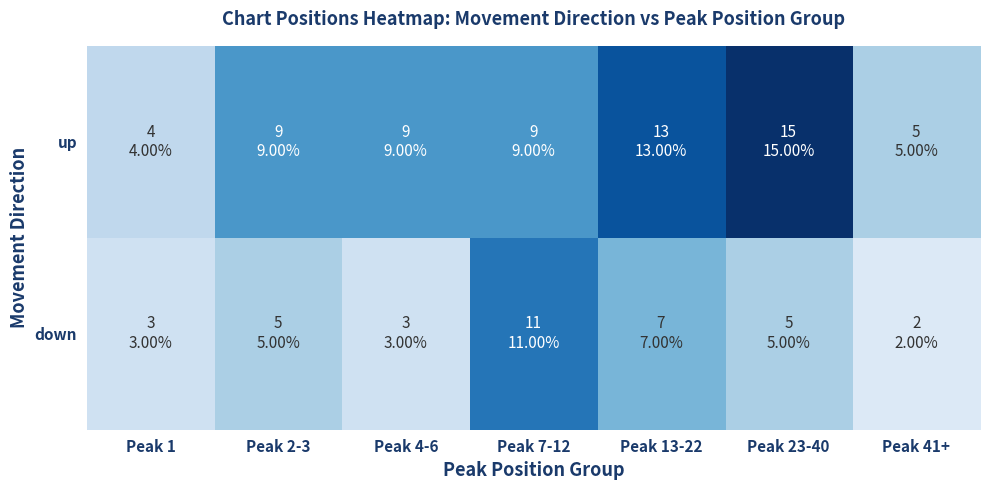

How many series are shown in this chart?

2